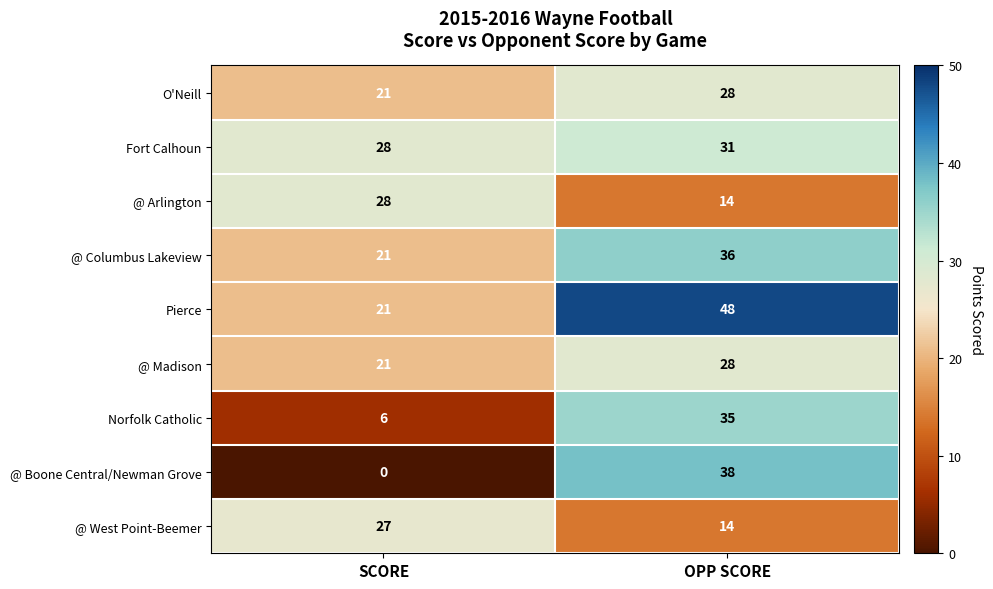

Reading right to left, transcribe all the data shown in this chart.

O'Neill: OPP SCORE=28	SCORE=21
Fort Calhoun: OPP SCORE=31	SCORE=28
@ Arlington: OPP SCORE=14	SCORE=28
@ Columbus Lakeview: OPP SCORE=36	SCORE=21
Pierce: OPP SCORE=48	SCORE=21
@ Madison: OPP SCORE=28	SCORE=21
Norfolk Catholic: OPP SCORE=35	SCORE=6
@ Boone Central/Newman Grove: OPP SCORE=38	SCORE=0
@ West Point-Beemer: OPP SCORE=14	SCORE=27